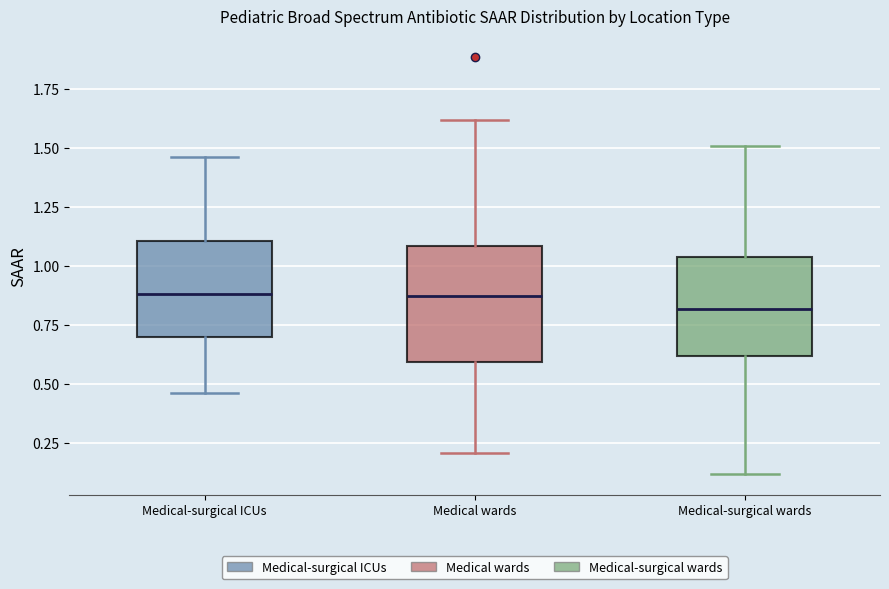

Comparing the boxes themselves (not the whiskers), which one is the tallest?

Medical wards